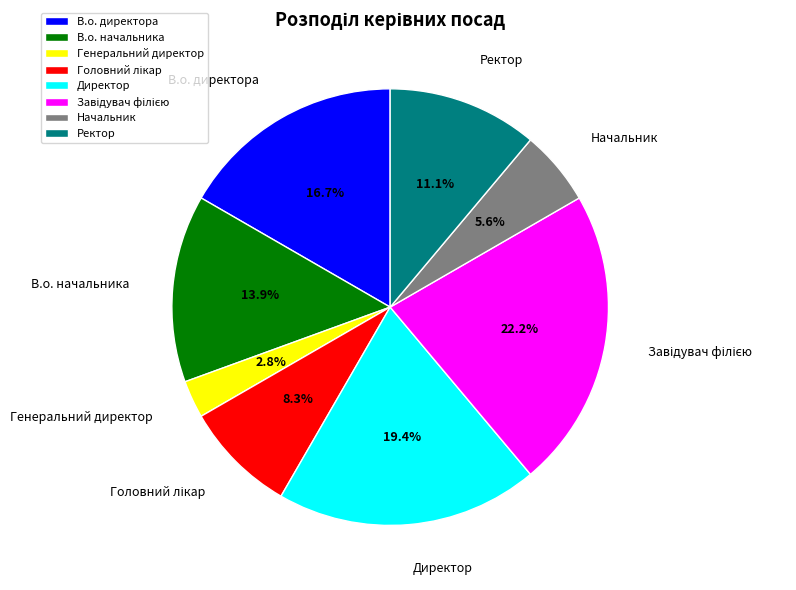

How many segments does this pie chart have?

8